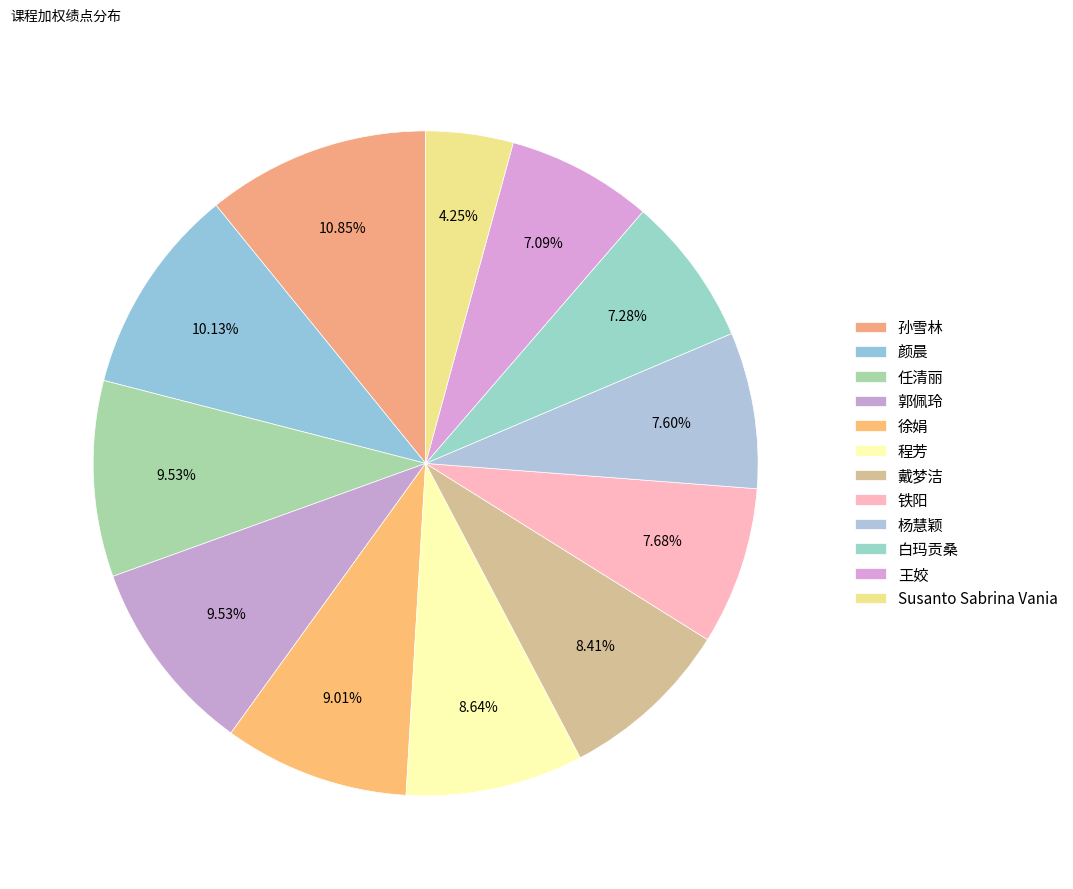

Count the number of slices in the pie.

12